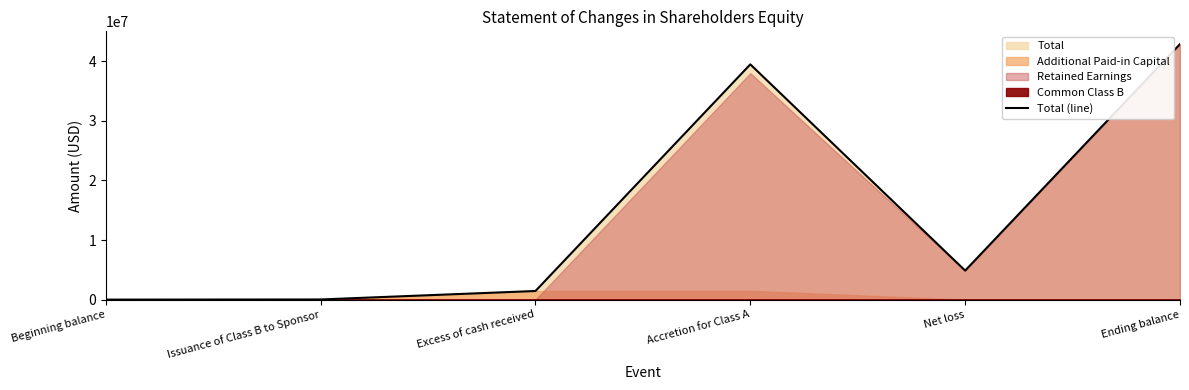

What value does the data have at Accretion for Class A, to the nearest 100?

39473900